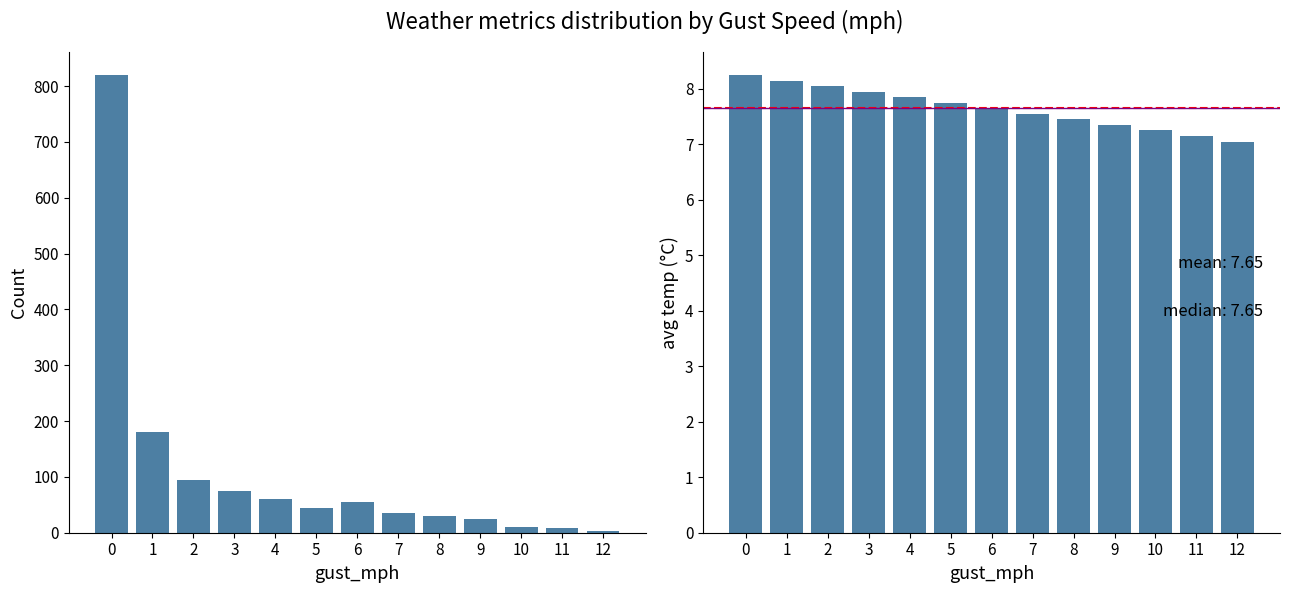

Is it true that avg_temp equals 7.2 at 10?

True